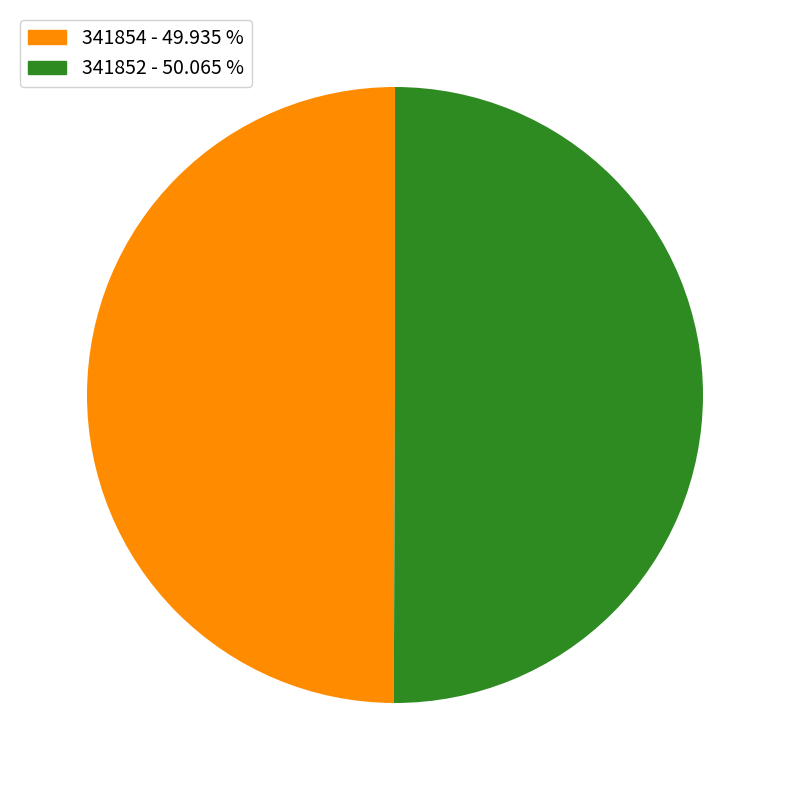

How many segments does this pie chart have?

2